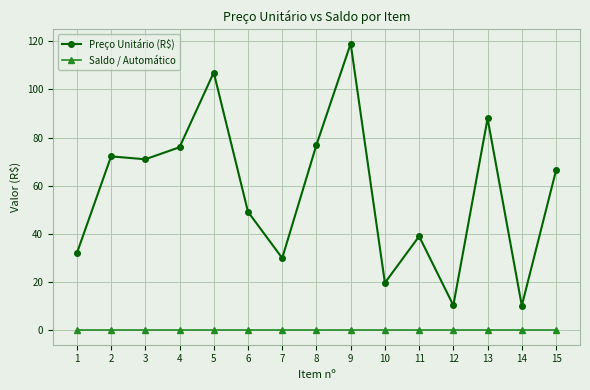

What is the spread (max minus min) of values at 4?

76.0